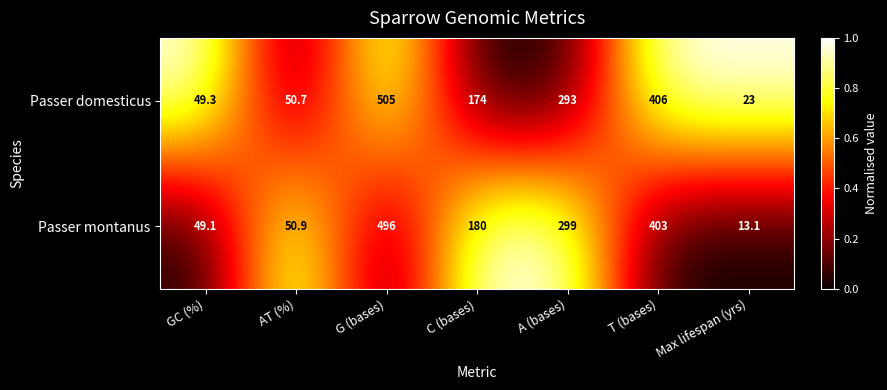

At C (bases), list the series in order from smallest to largest.

Passer domesticus, Passer montanus